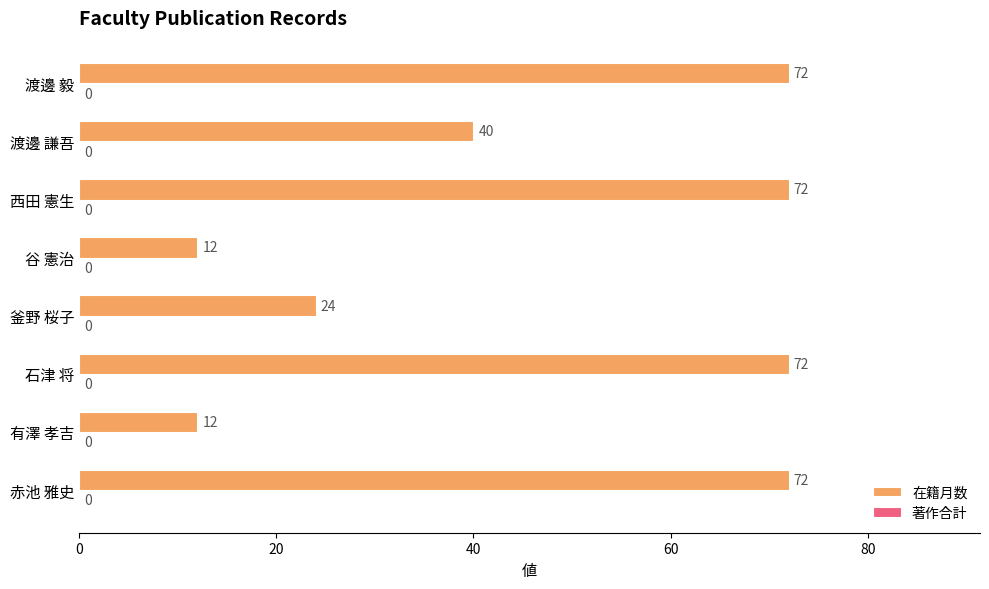

Does the chart contain any negative values?

No